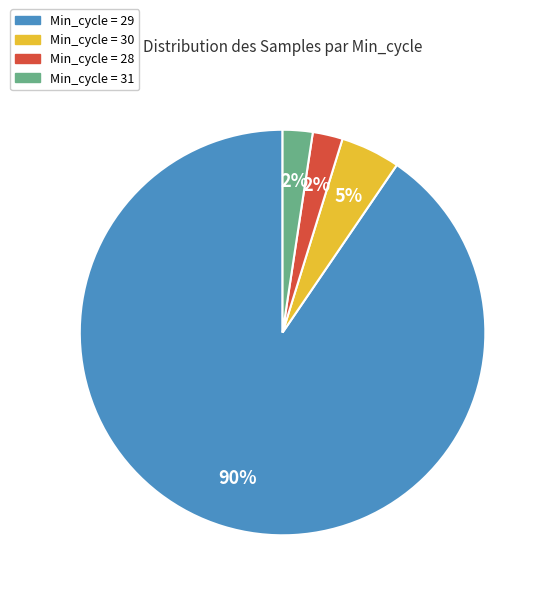

Is there any slice that represents more than half of the pie?

Yes